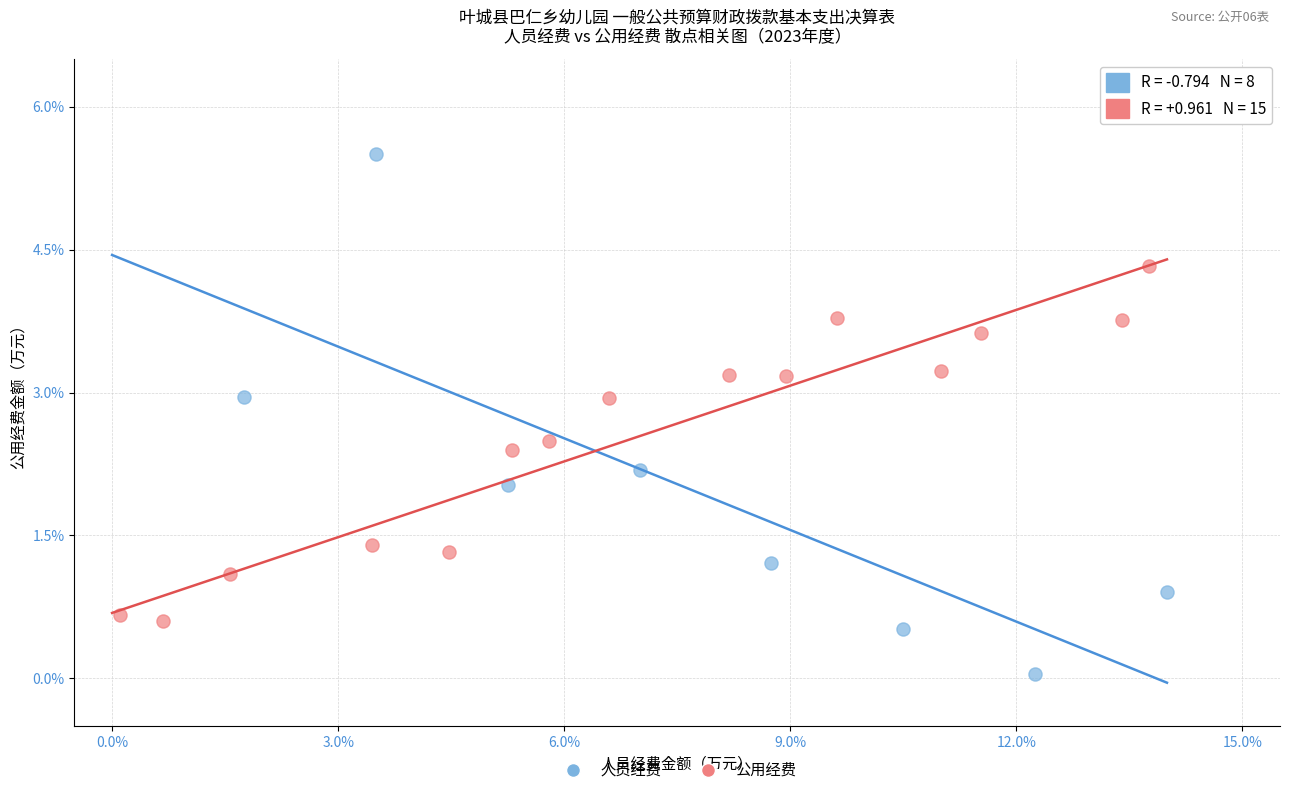

Which series contains the lowest Y value?

人员经费